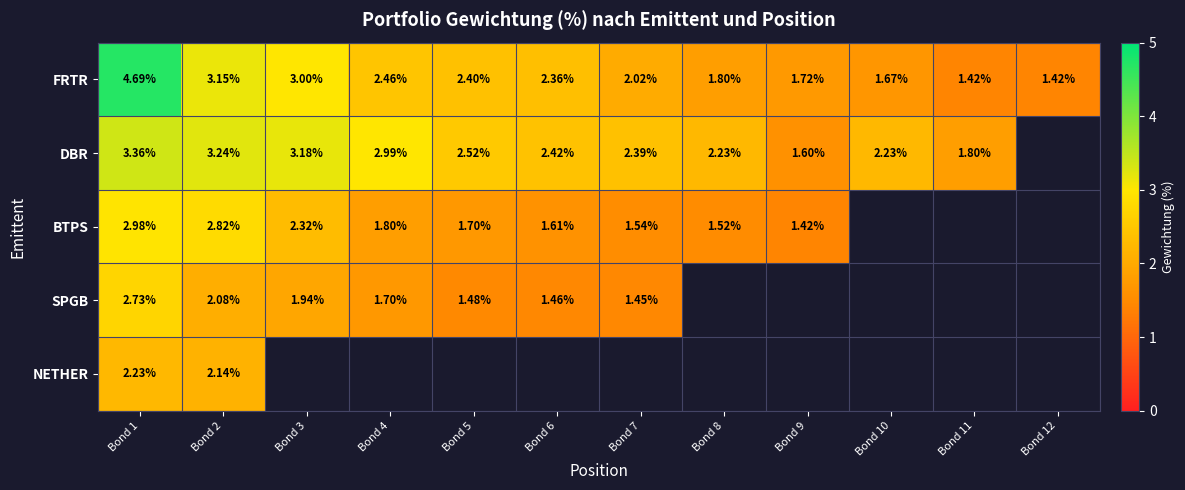

Where is SPGB nearest to the value 2?

Bond 3